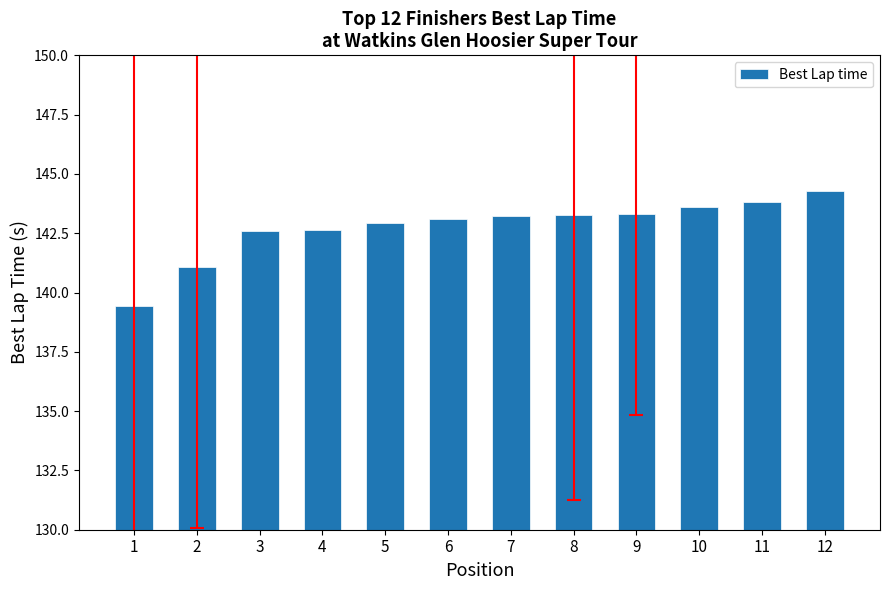

The value at 12 is 258.8. True or false?

False